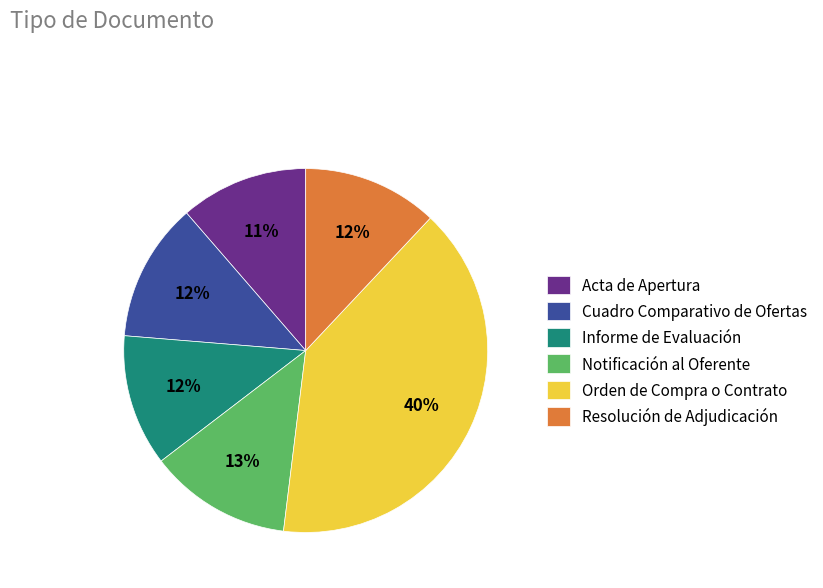

Do Notificación al Oferente and Orden de Compra o Contrato together represent more than half of the pie?

Yes